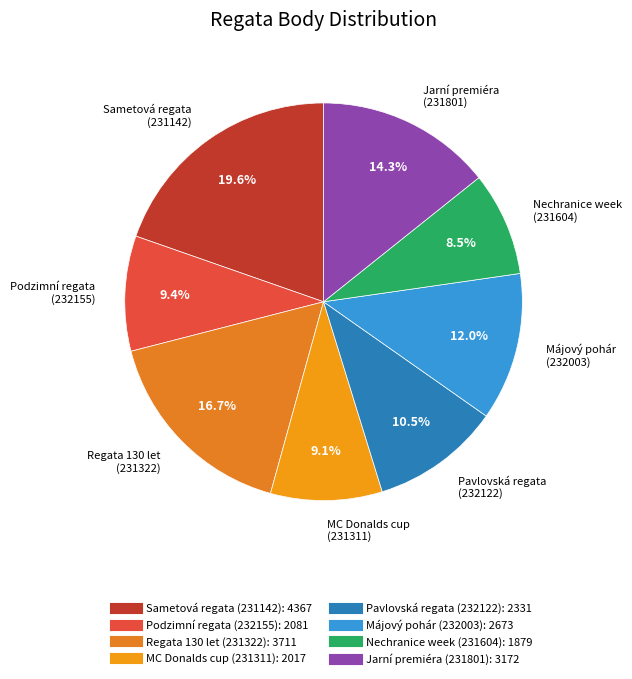

Is there any slice that represents more than half of the pie?

No